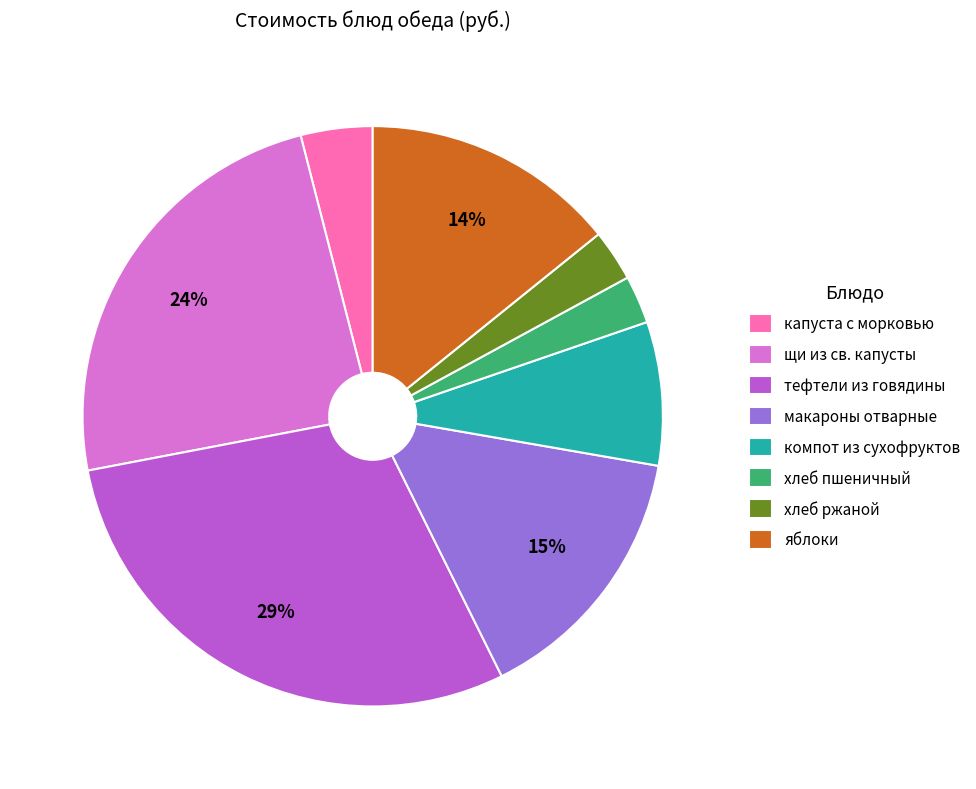

To the nearest percent, what percentage of the pie is хлеб ржаной?

3%